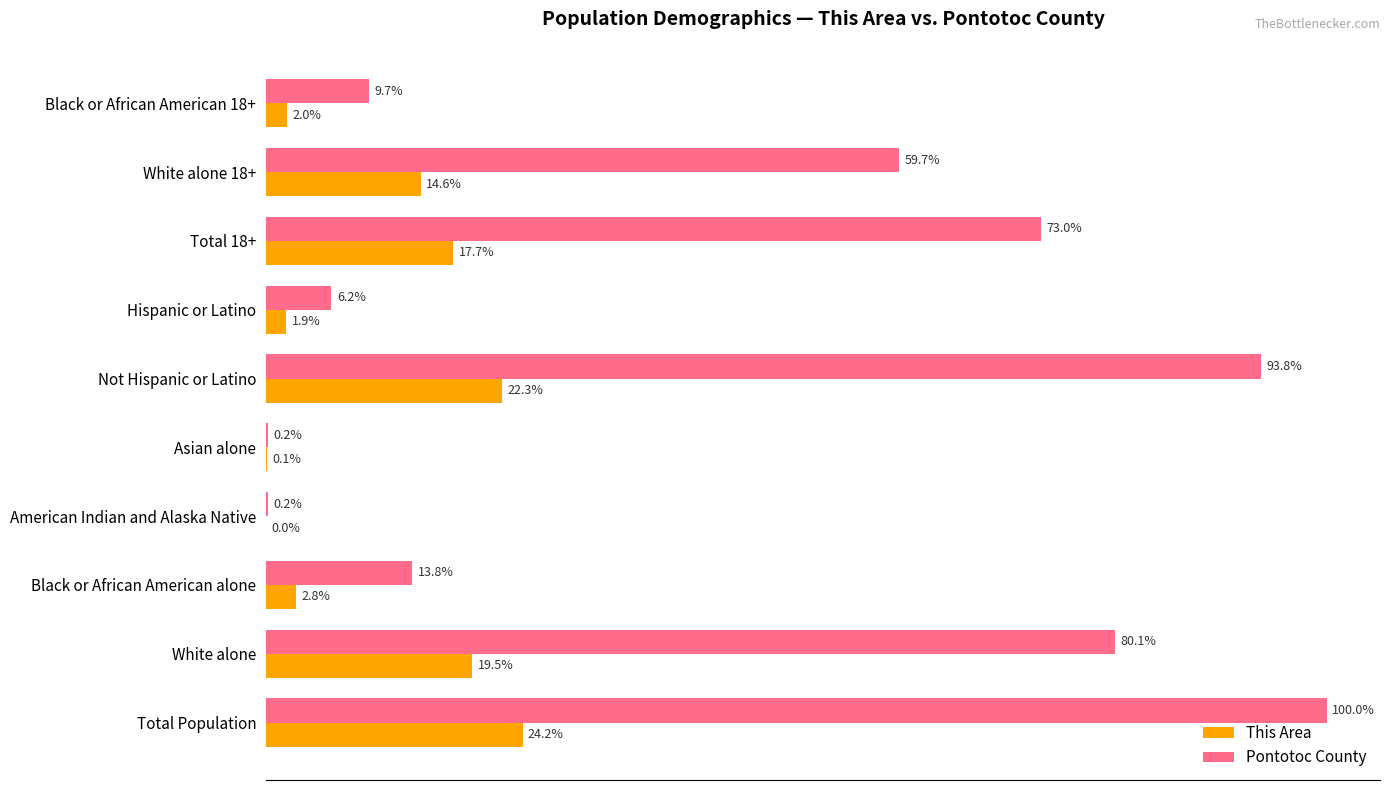

Which series has the largest total across all categories?

Pontotoc County